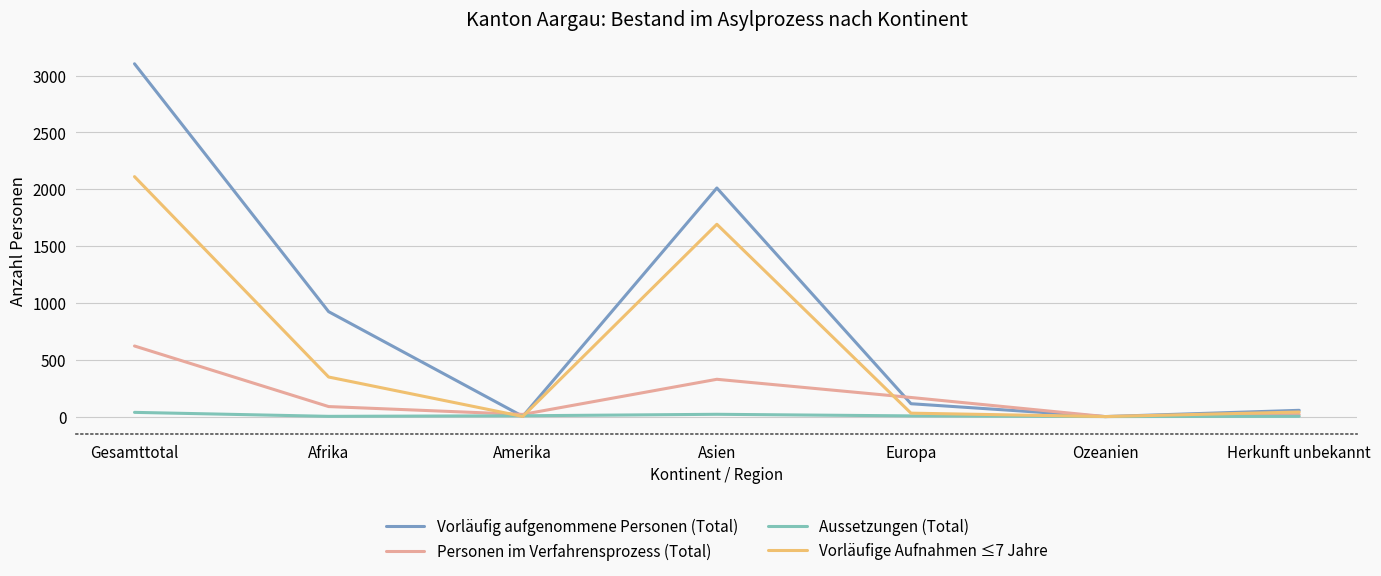

Which series changed the most between Gesamttotal and Afrika?

Vorläufig aufgenommene Personen (Total)